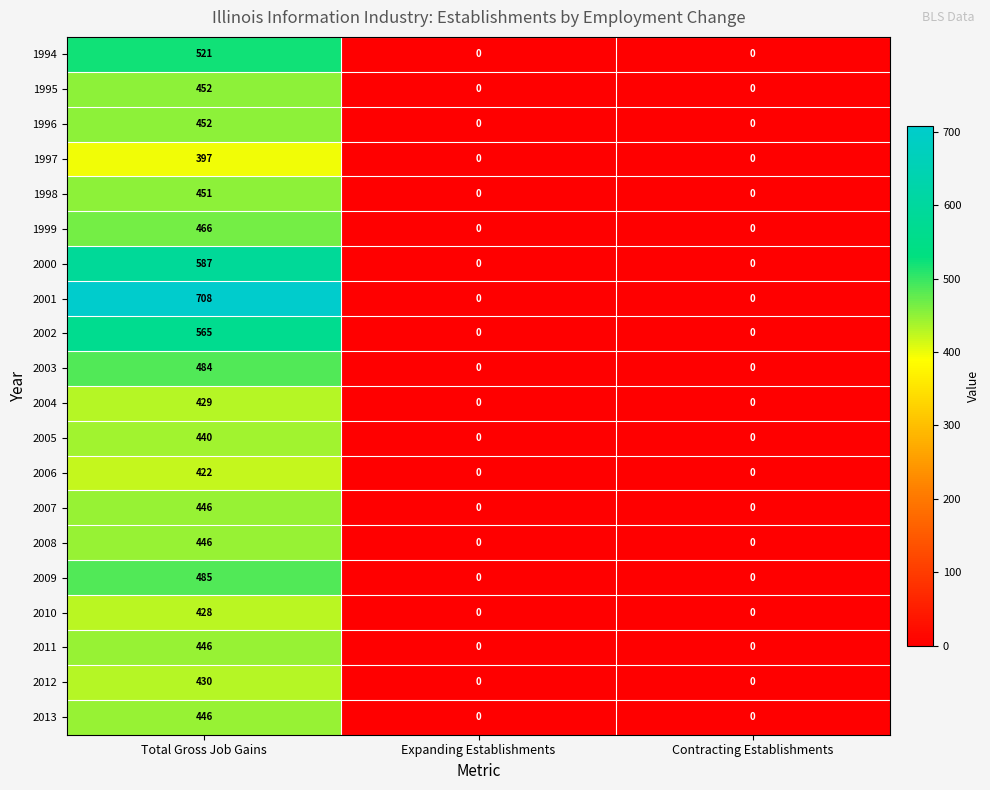

True or false: 2012 has a value of -195 at Contracting Establishments.

False